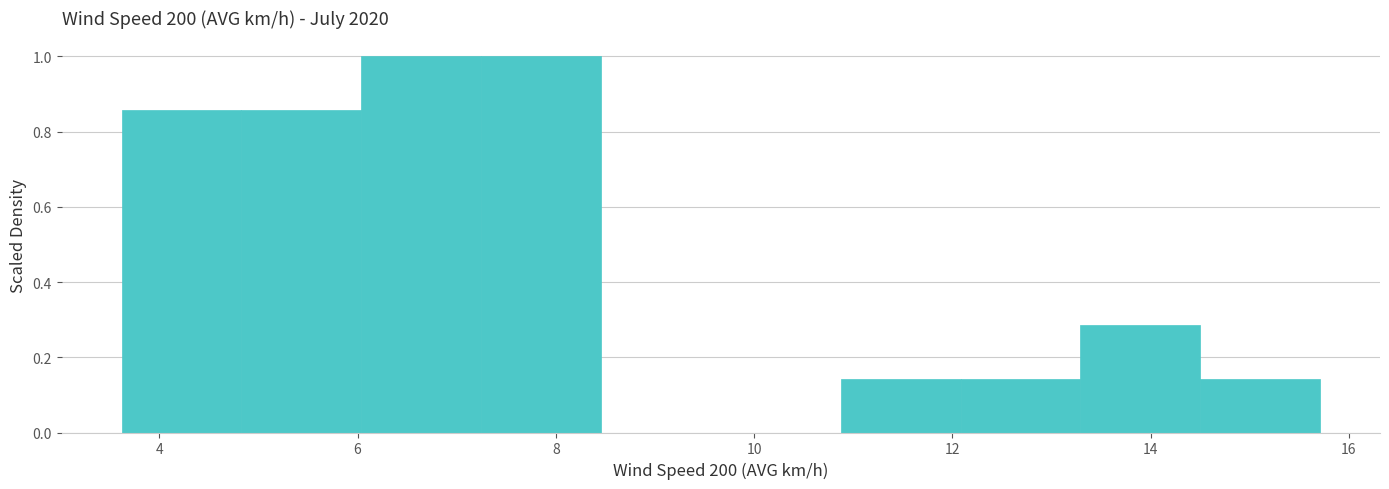

Reading left to right, list every bar in this chart as the range it spans on the x-axis followed by its height. Neither the bar edges nor the heights are printed on the chart, so give them approximately, as read against the axes.

3.6 to 4.8: 0.86
4.8 to 6.0: 0.86
6.0 to 7.2: 1.00
7.2 to 8.4: 1.00
8.4 to 9.6: 0
9.6 to 10.8: 0
10.8 to 12.0: 0.14
12.0 to 13.2: 0.14
13.2 to 14.6: 0.28
14.6 to 15.8: 0.14